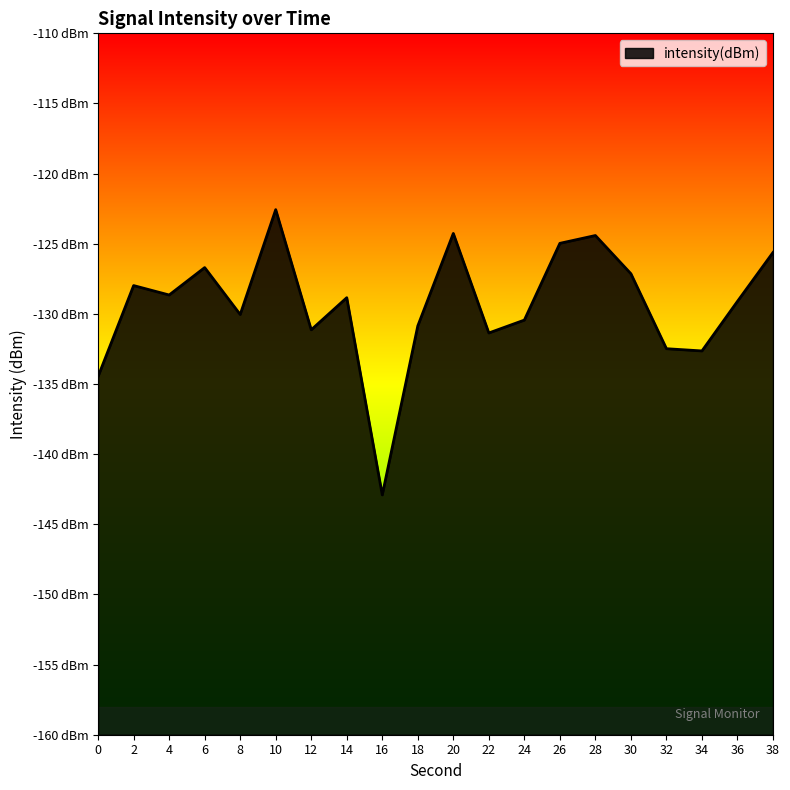

Rank the categories by value from highest to lowest.

10, 20, 28, 26, 38, 6, 30, 2, 4, 14, 36, 8, 24, 18, 12, 22, 32, 34, 0, 16